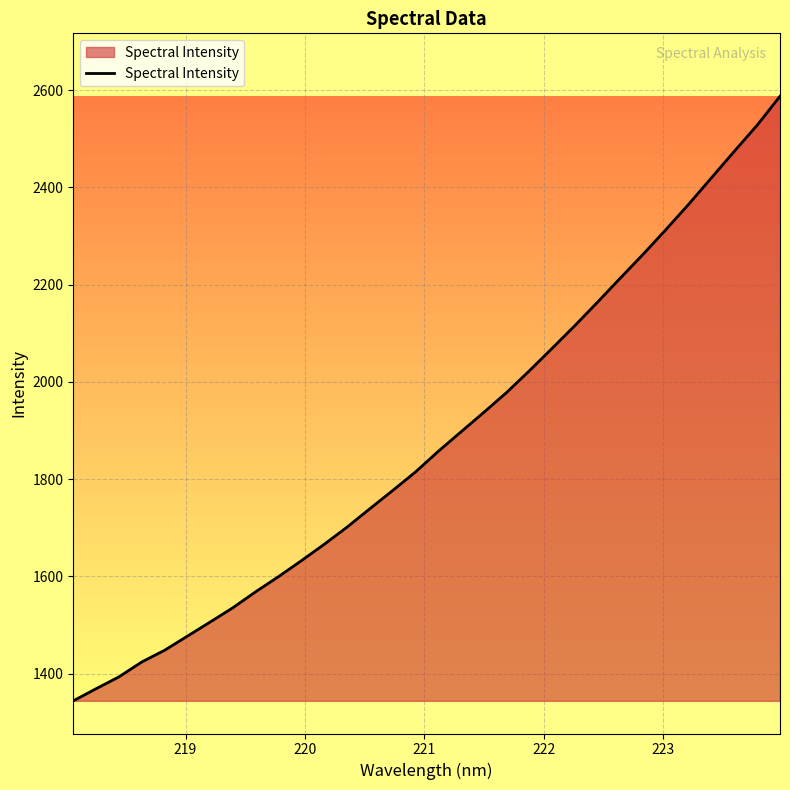

What is the difference between the maximum and minimum values?

1243.4